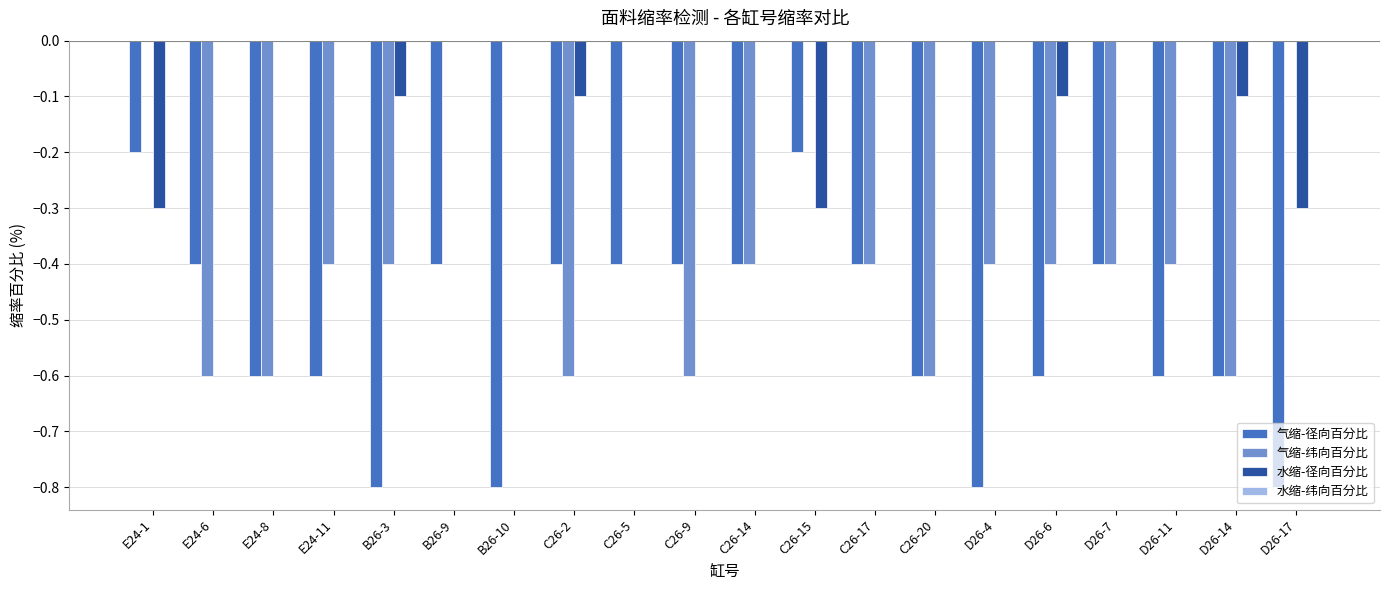

Which series changed the most between E24-8 and D26-6?

气缩-纬向百分比